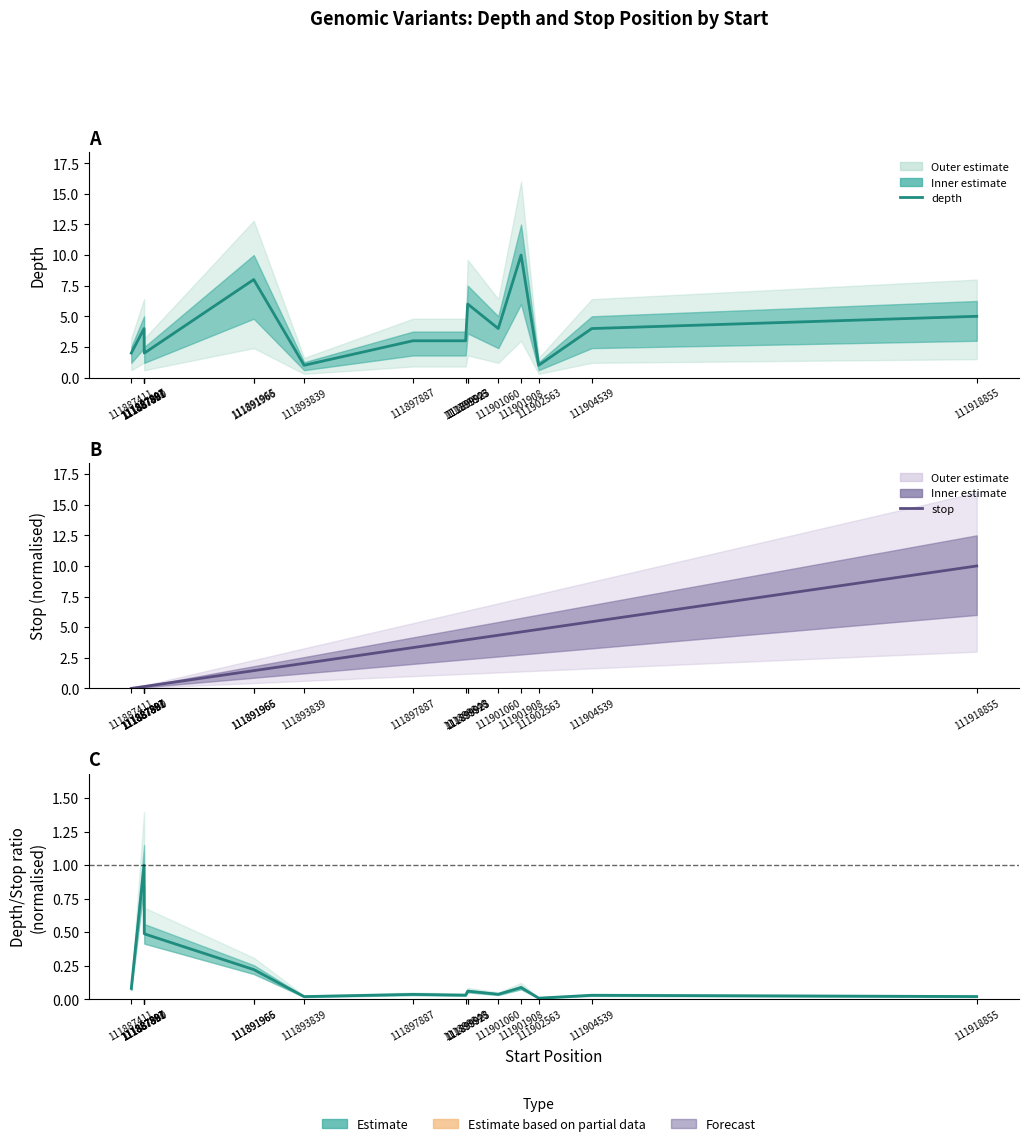

True or false: depth has more than 0 interior local peaks.

True